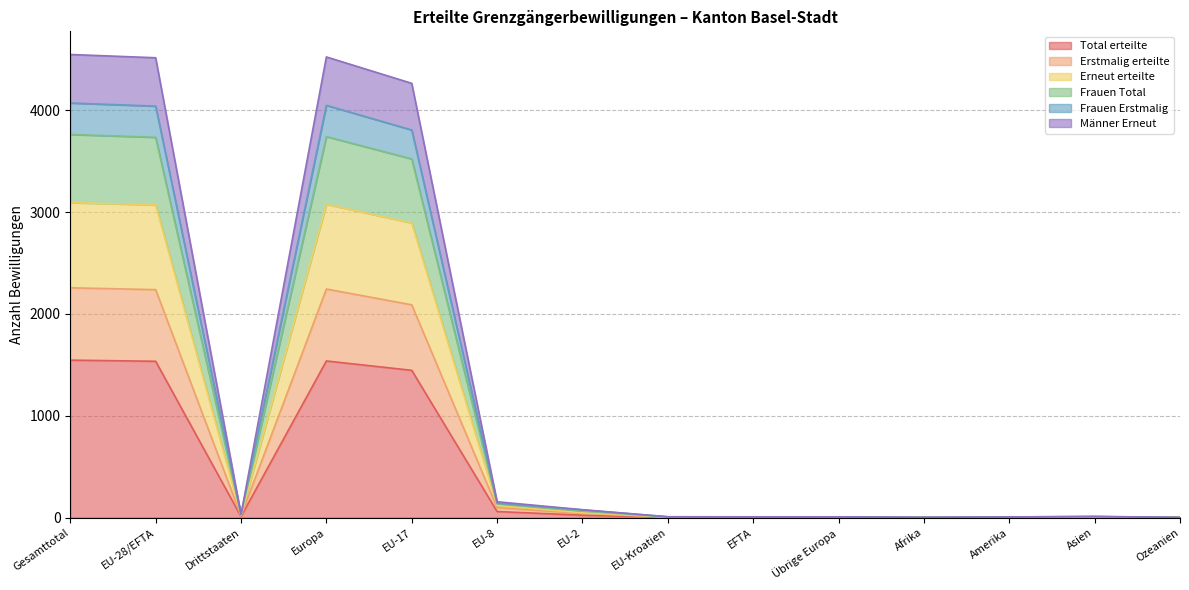

Is it true that Frauen Total equals 998 at Europa?

False